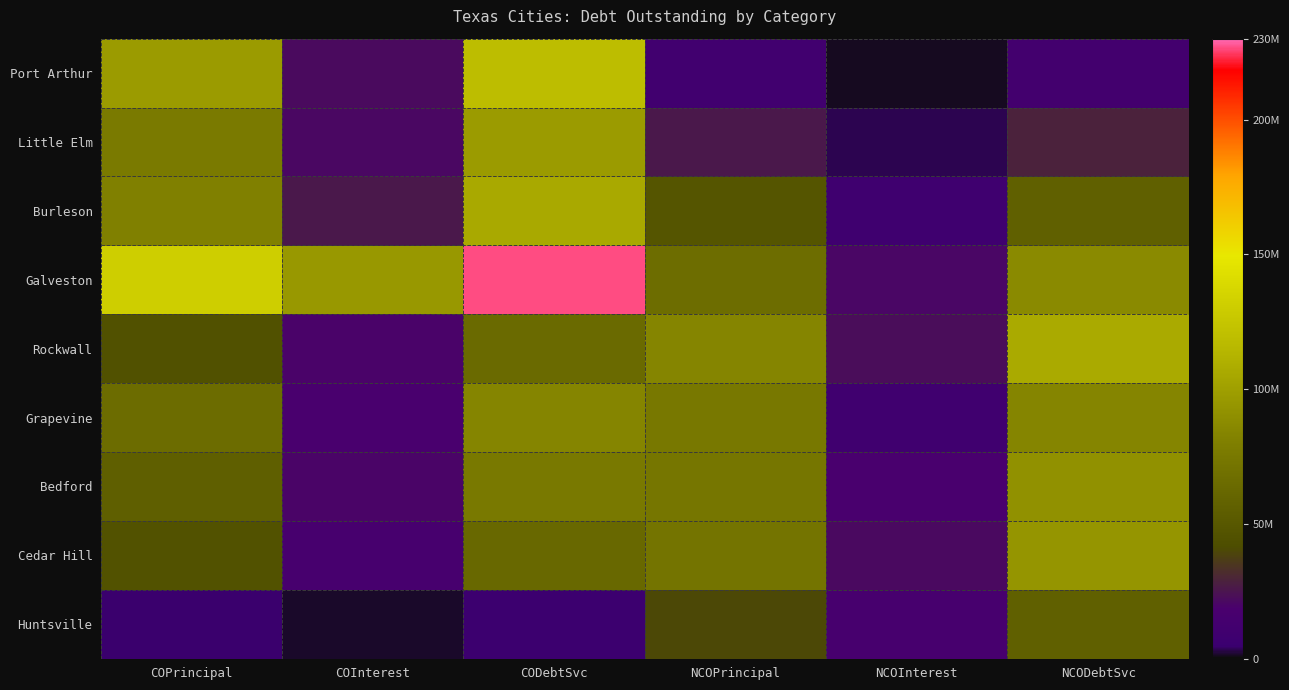

Which series has the widest spread of values?

Galveston